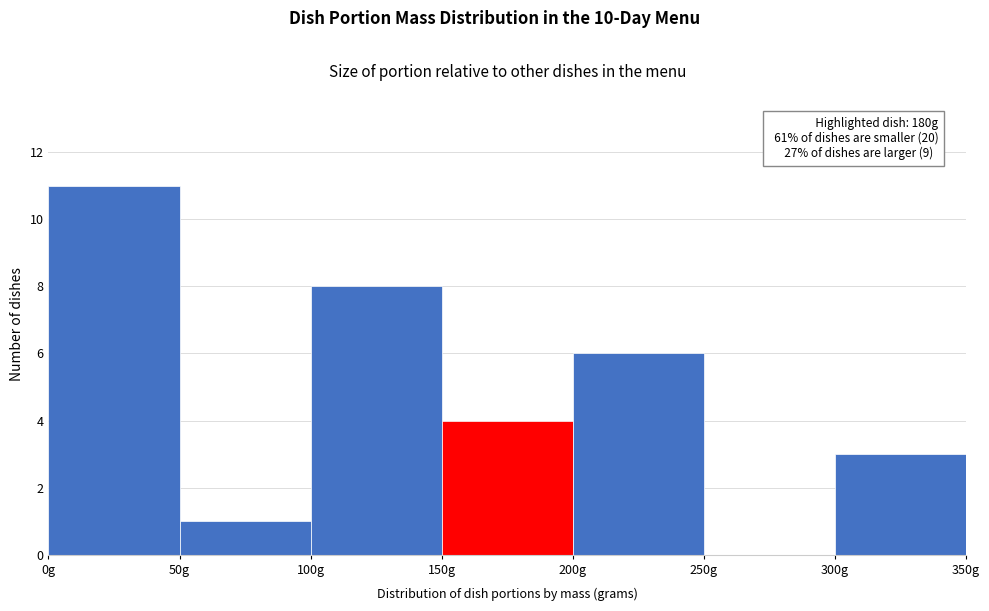

Which range on the x-axis has the tallest bar?

0 to 50